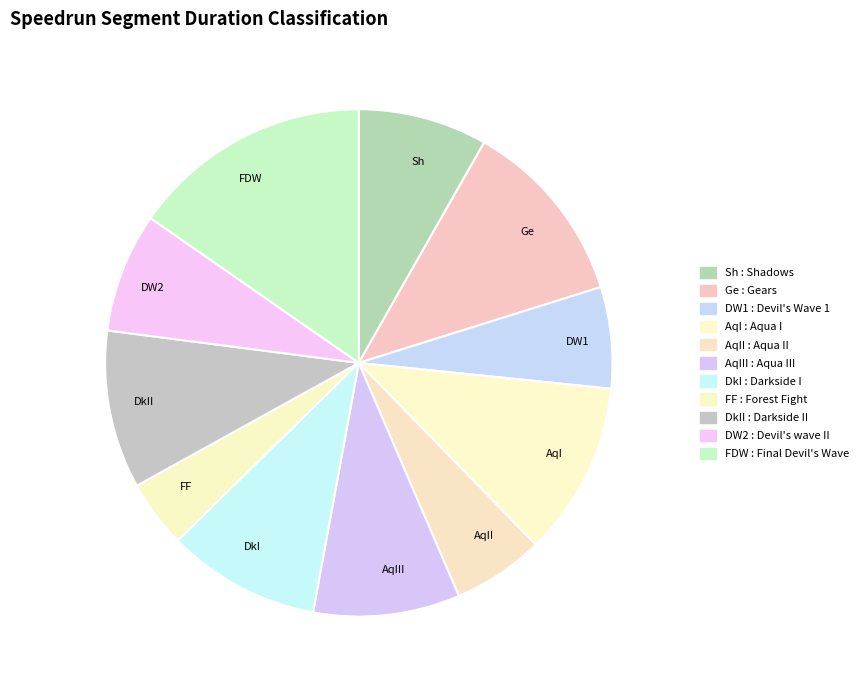

How many segments does this pie chart have?

11